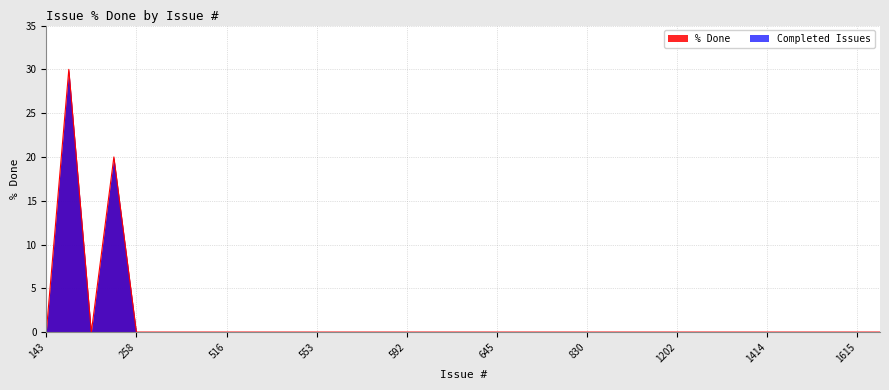

True or false: the data shows 0 at 578.

True